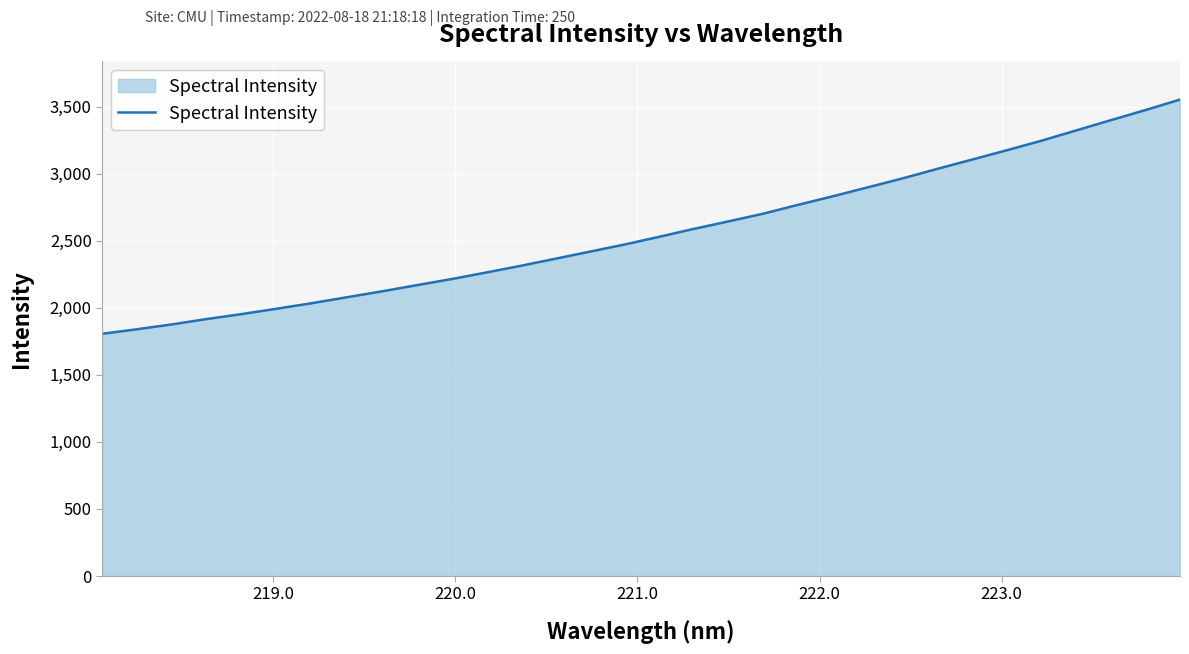

What is the minimum value shown in the chart?

1806.4